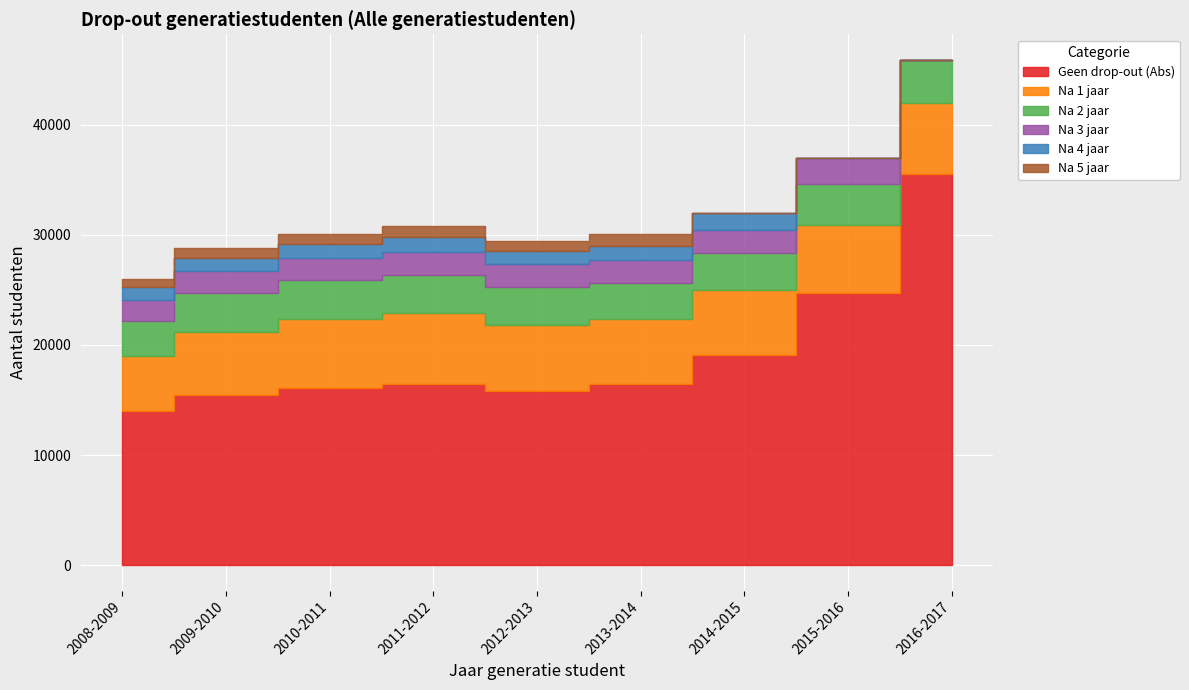

At which category is the sum across all series the highest?

2016-2017